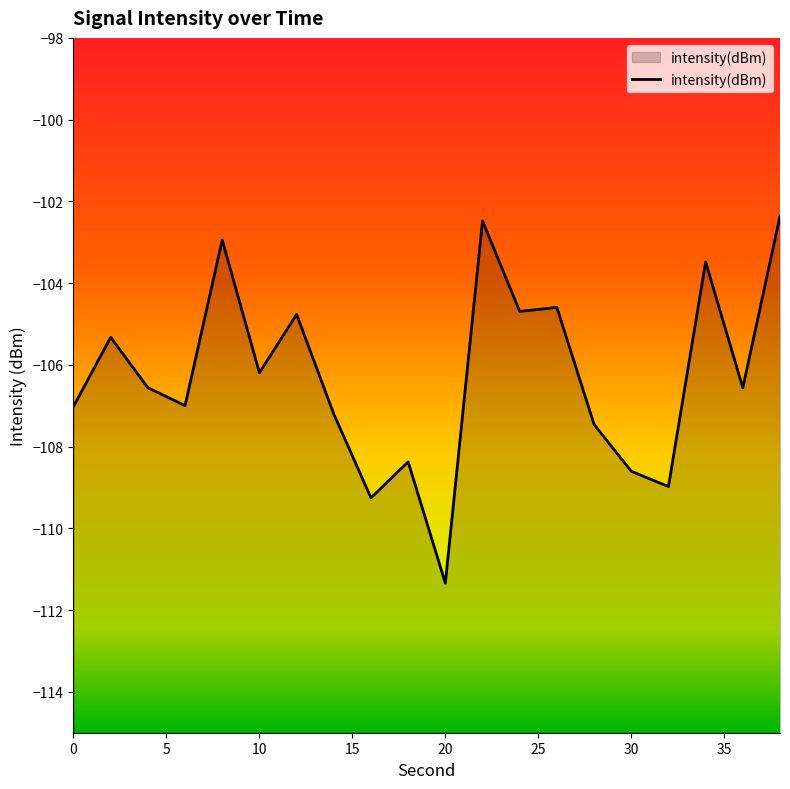

What is the maximum value shown in the chart?

-102.4